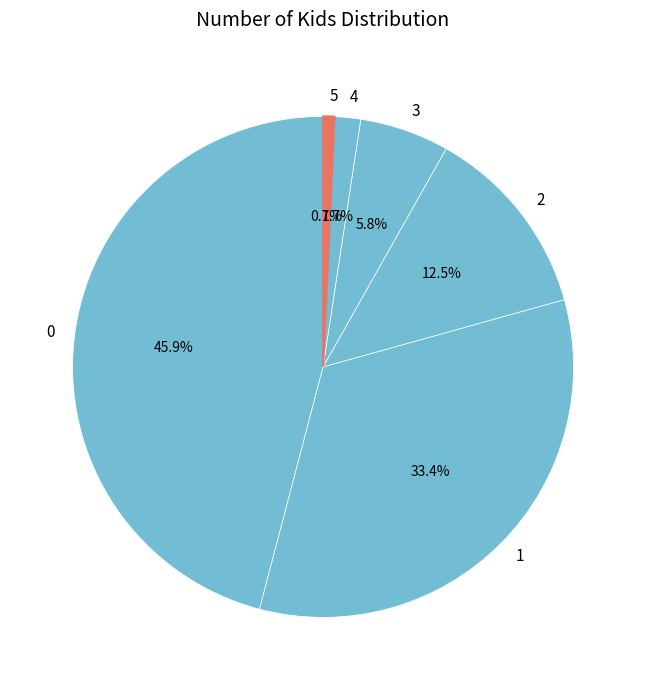

Which category has the smallest portion of the pie?

5